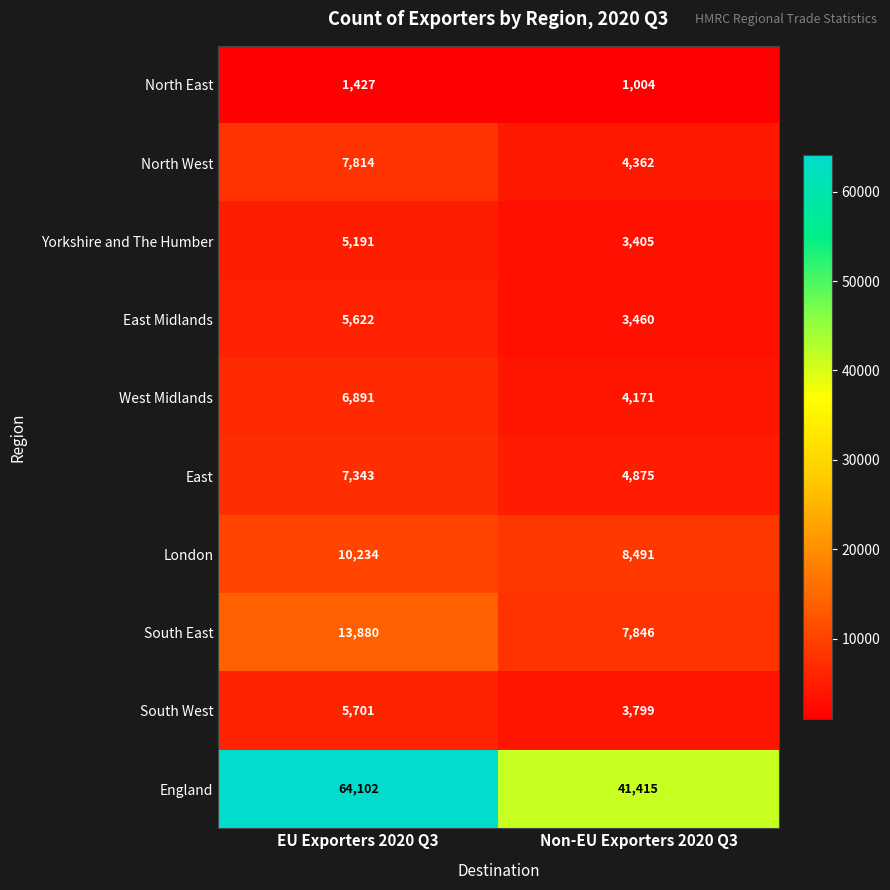

Is it true that England equals 53929 at Non-EU Exporters 2020 Q3?

False